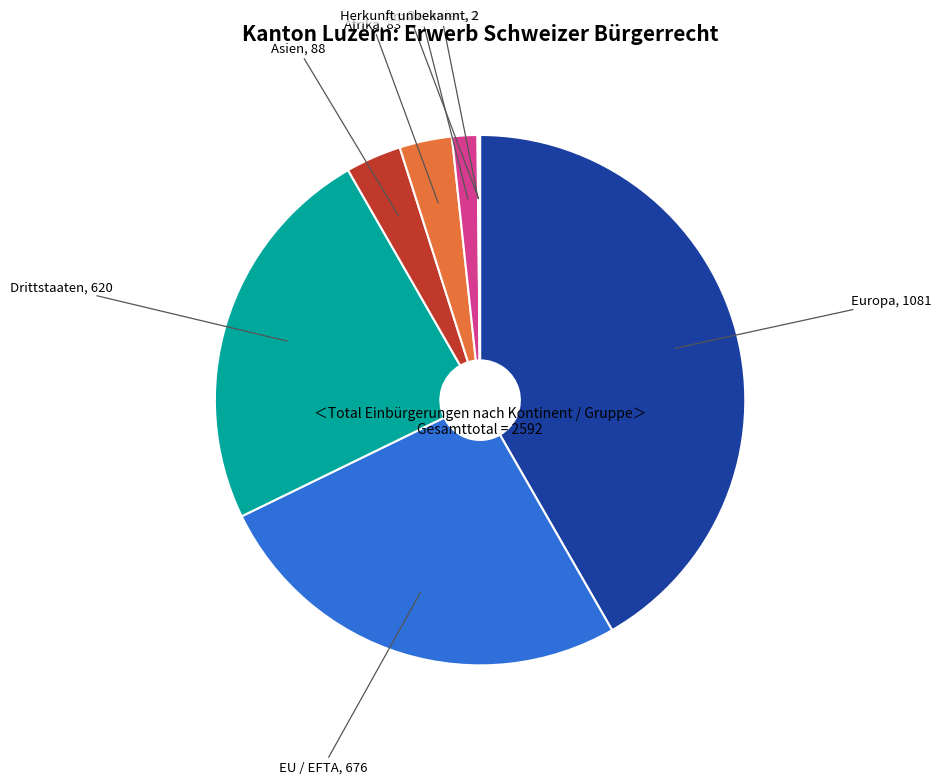

Is there a majority slice in this chart?

No